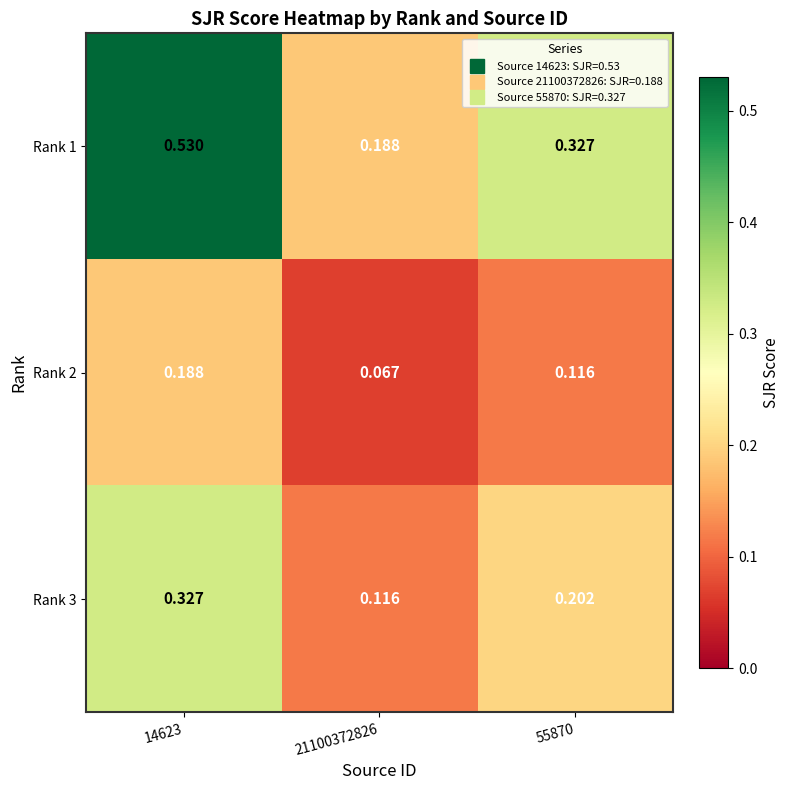

Between 14623 and 55870, which series saw the biggest shift?

Rank 1